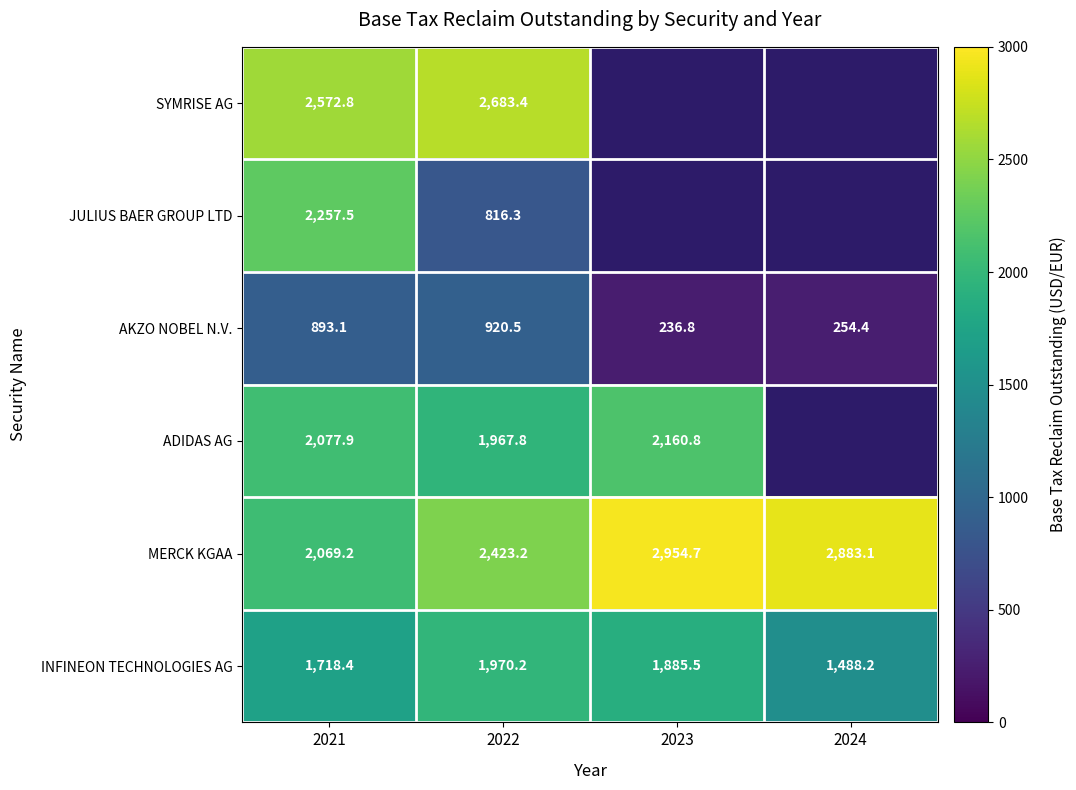

What is the maximum value for AKZO NOBEL N.V.?

920.5